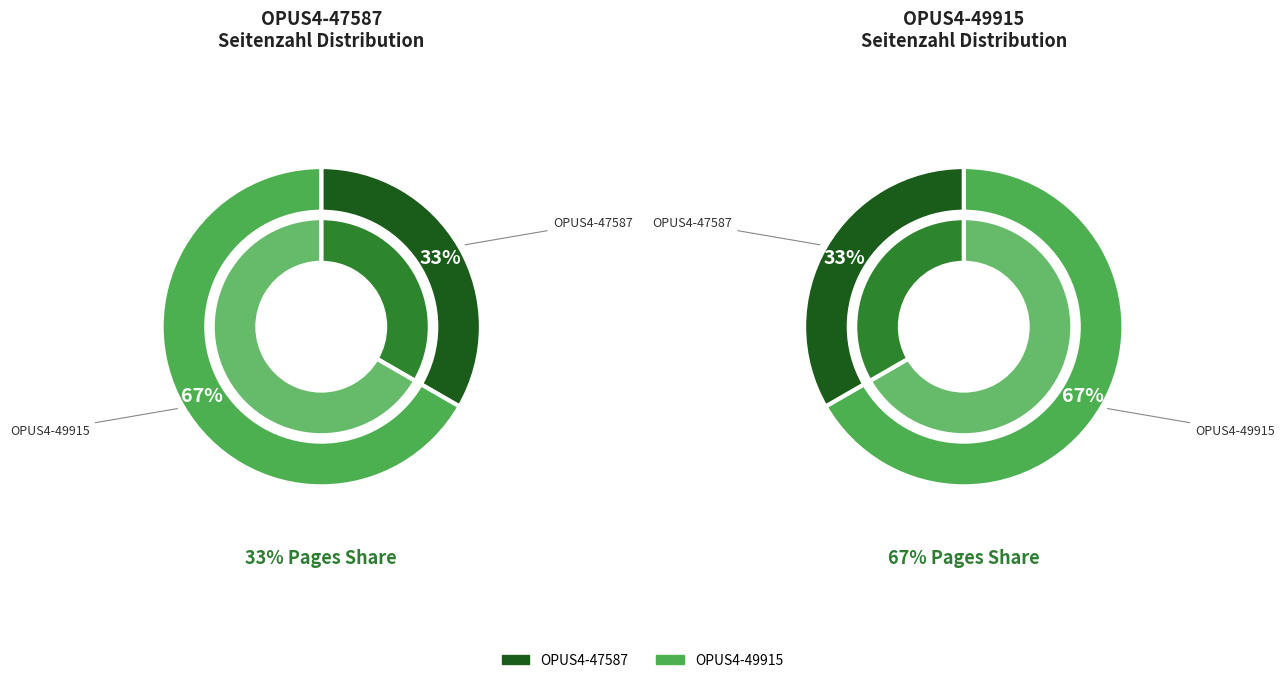

To the nearest percent, what portion does OPUS4-47587 represent?

33%